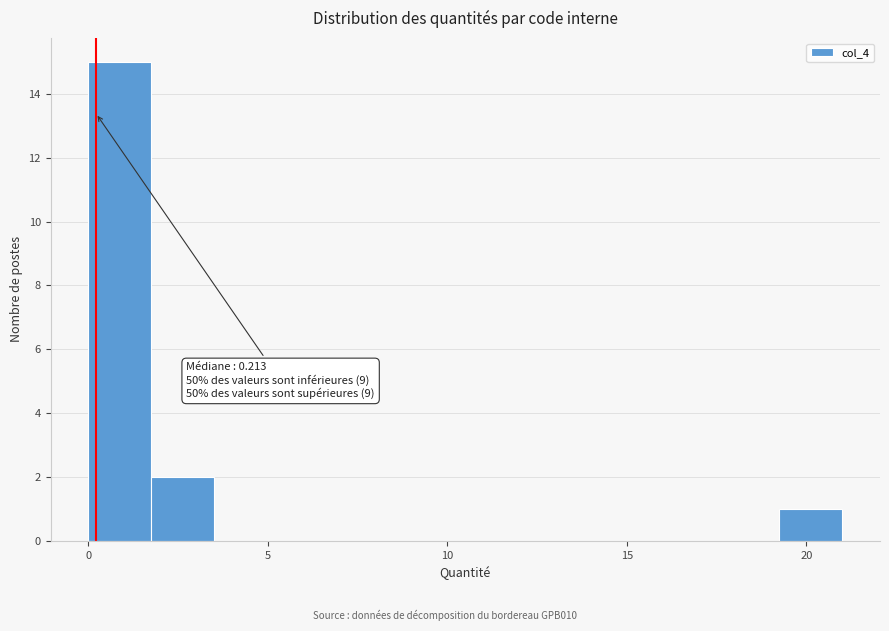

Read against the x-axis, roughly where is the centre of the tallest bar?

1.0